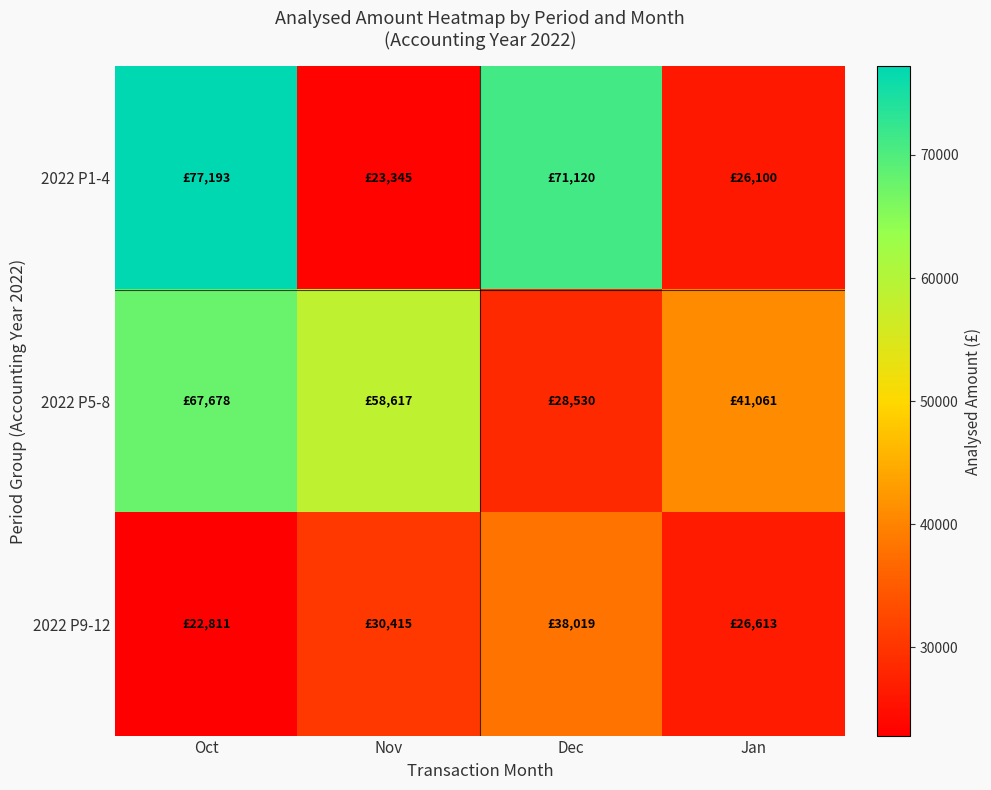

At how many categories does at least one series exceed 75935?

1